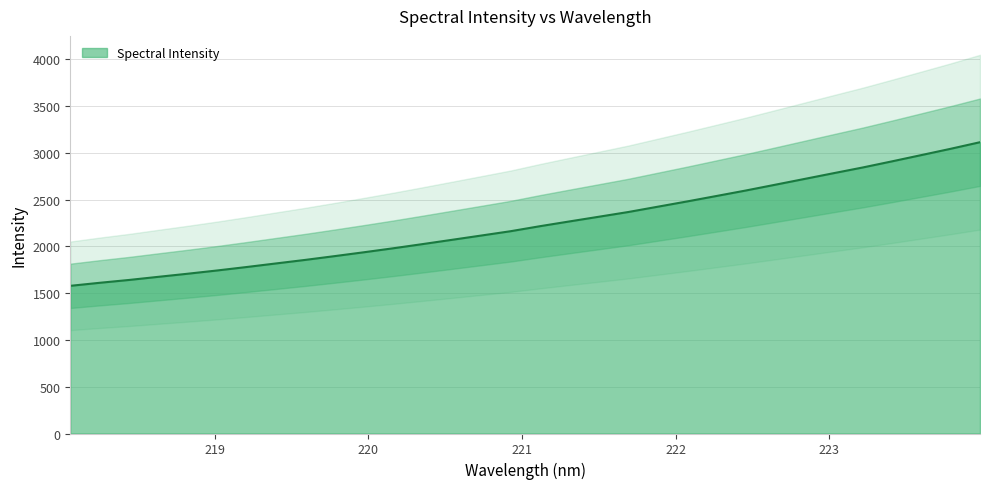

Reading left to right, extract all data points from this chart.

1578.9	1611.4	1641.7	1675.3	1708.4	1743.2	1780.0	1818.2	1856.2	1896.6	1937.9	1980.7	2025.3	2071.0	2117.0	2163.2	2216.8	2267.5	2317.6	2368.0	2424.3	2480.7	2538.9	2597.4	2659.0	2720.9	2783.0	2844.4	2910.1	2977.0	3044.3	3114.6